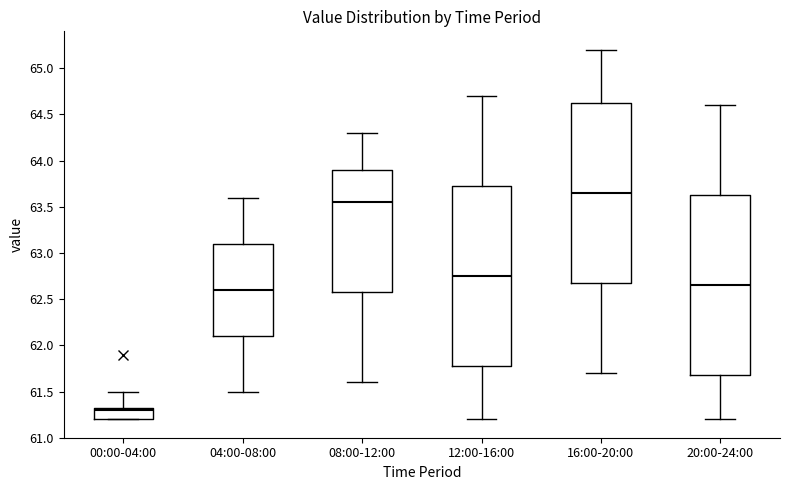

Which box's median line is the highest?

16:00-20:00